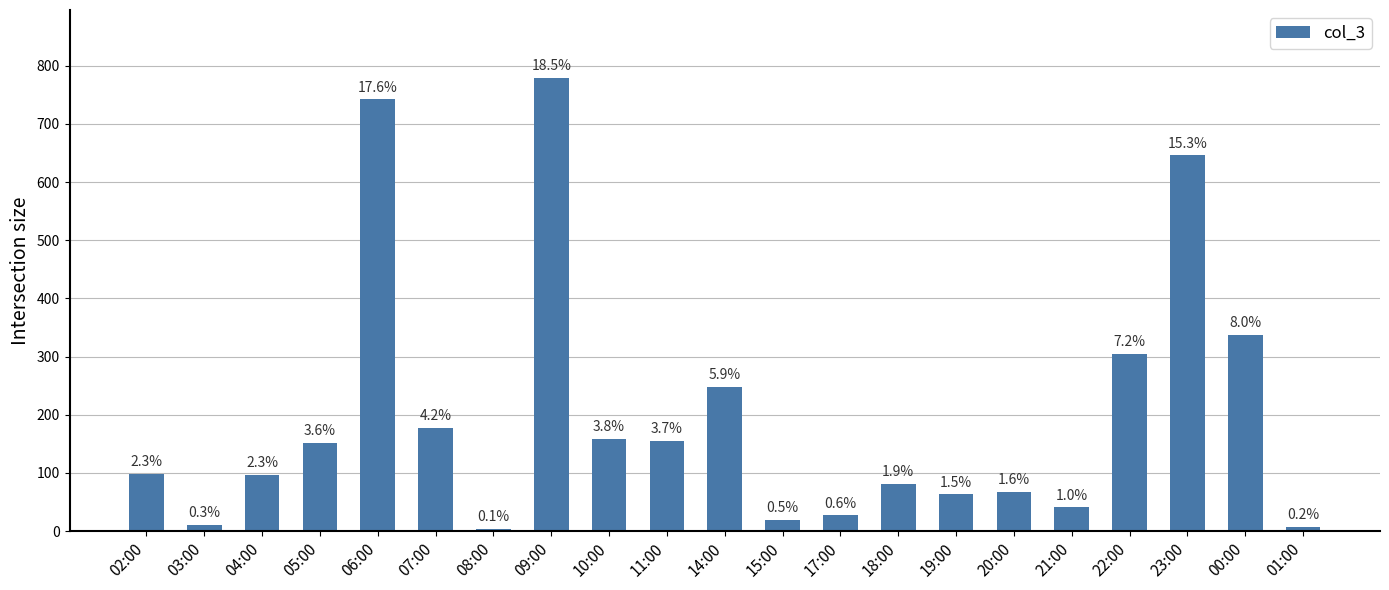

What is the ratio of the value at 17:00 to the value at 18:00?

0.3